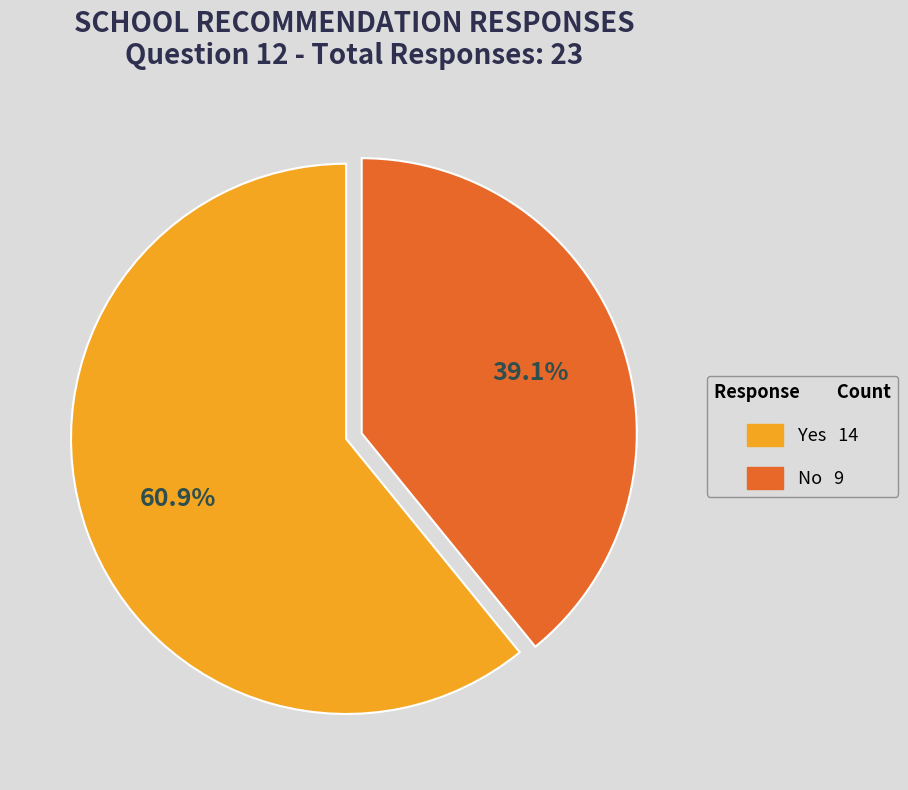

To the nearest percent, what portion does Yes represent?

61%